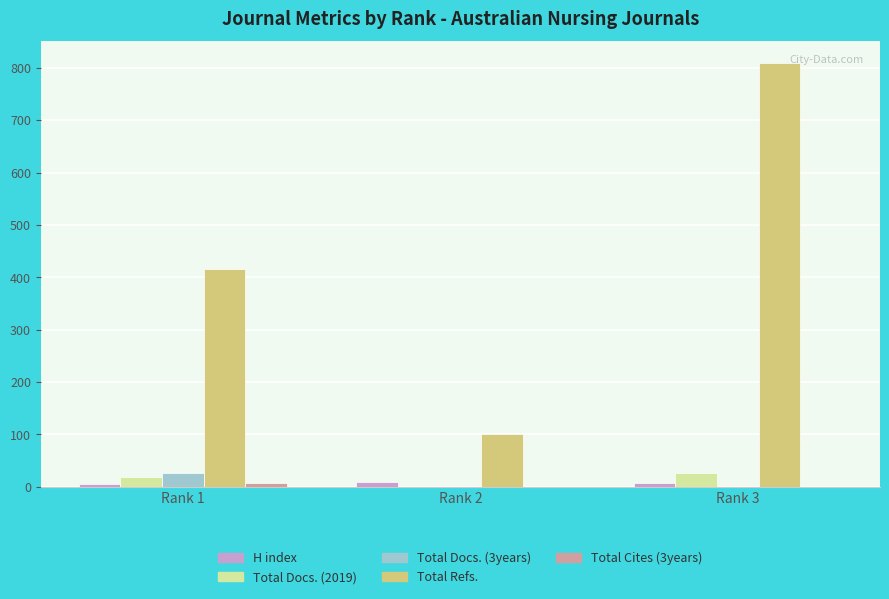

Which series changed the most between Rank 2 and Rank 3?

Total Refs.